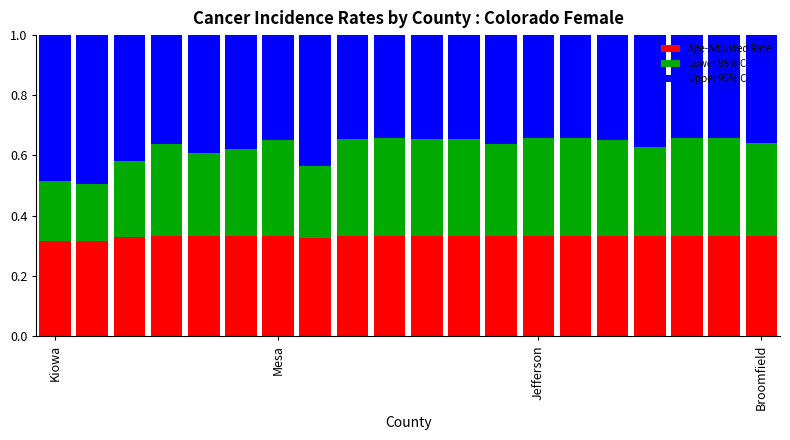

Count the number of categories in the chart.

20